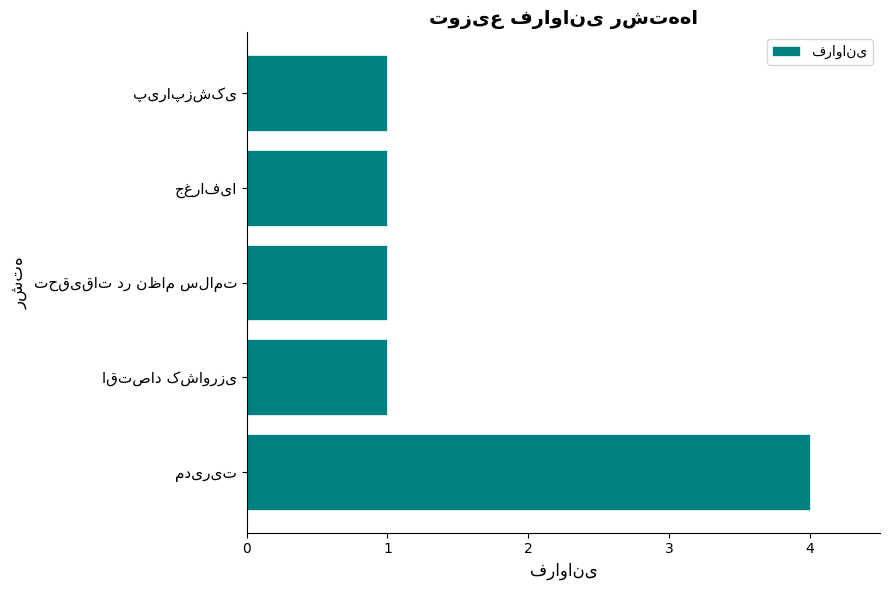

Reading bottom to top, list all the values displayed in this chart.

4	1	1	1	1